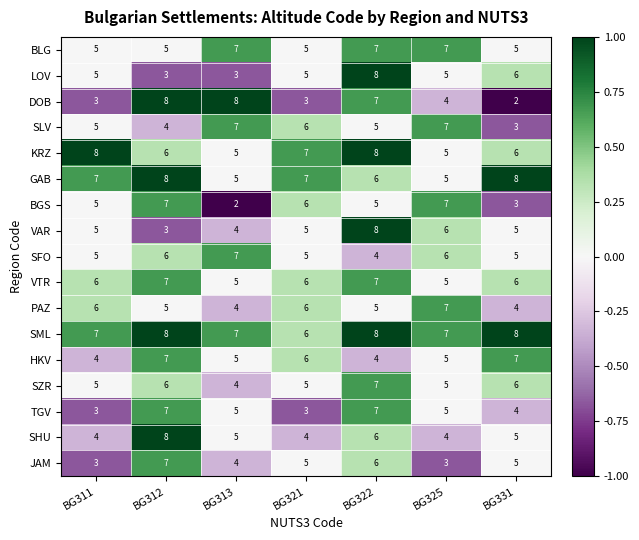

Which series has the widest spread of values?

DOB